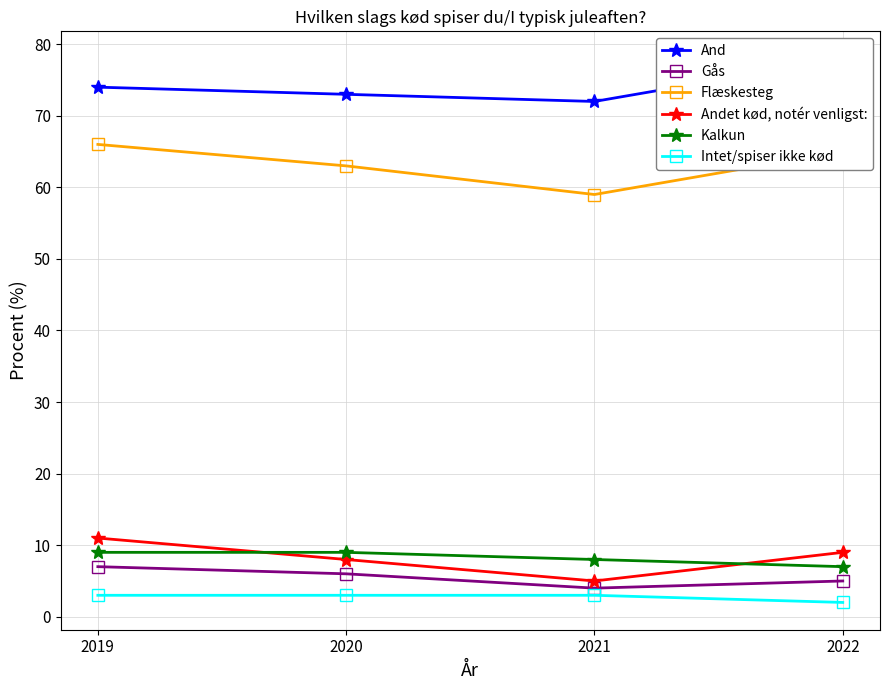

True or false: Intet/spiser ikke kød and And cross at least once.

False